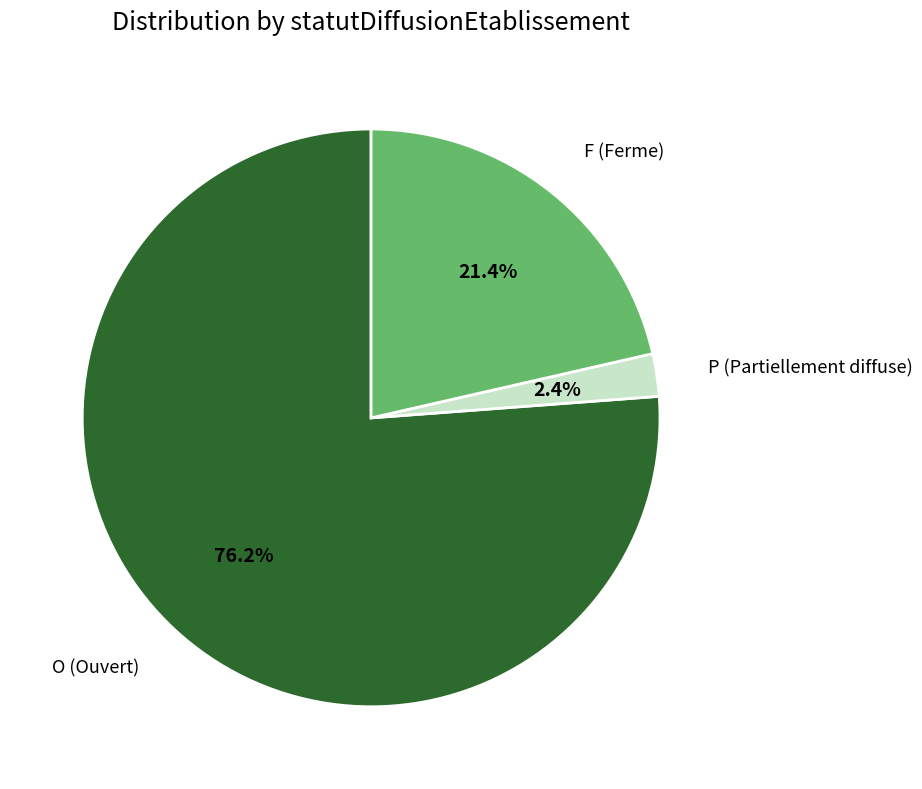

Count the number of slices in the pie.

3